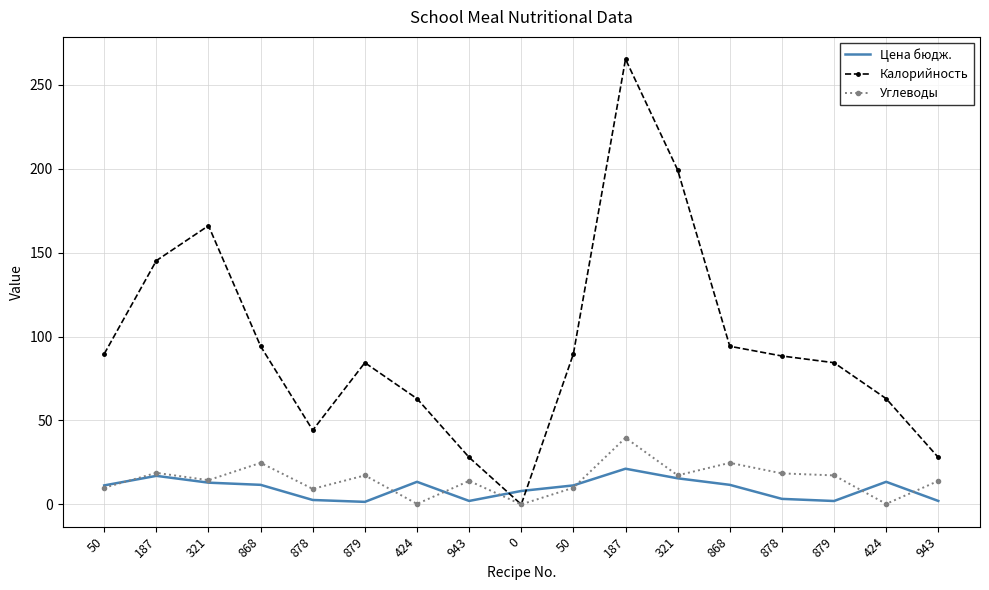

Where is Цена бюдж. nearest to the value 11?

50